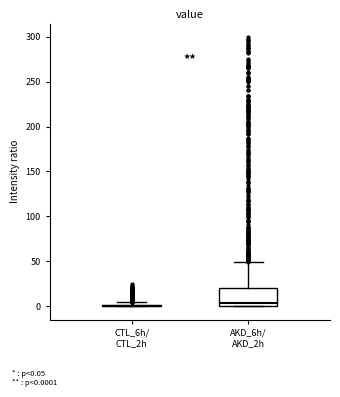

Reading left to right, transcribe this box plot: for each box, give where its median line is, the range the box spans, and where its two whiskers end, as read against the y-axis. The values are not printed on the chart, so give them approximately, as read against the axis.

CTL_6h/ CTL_2h: box collapsed to a line at 0, whiskers 0 to 5
AKD_6h/ AKD_2h: median 5, box 0 to 20, whiskers 0 to 50